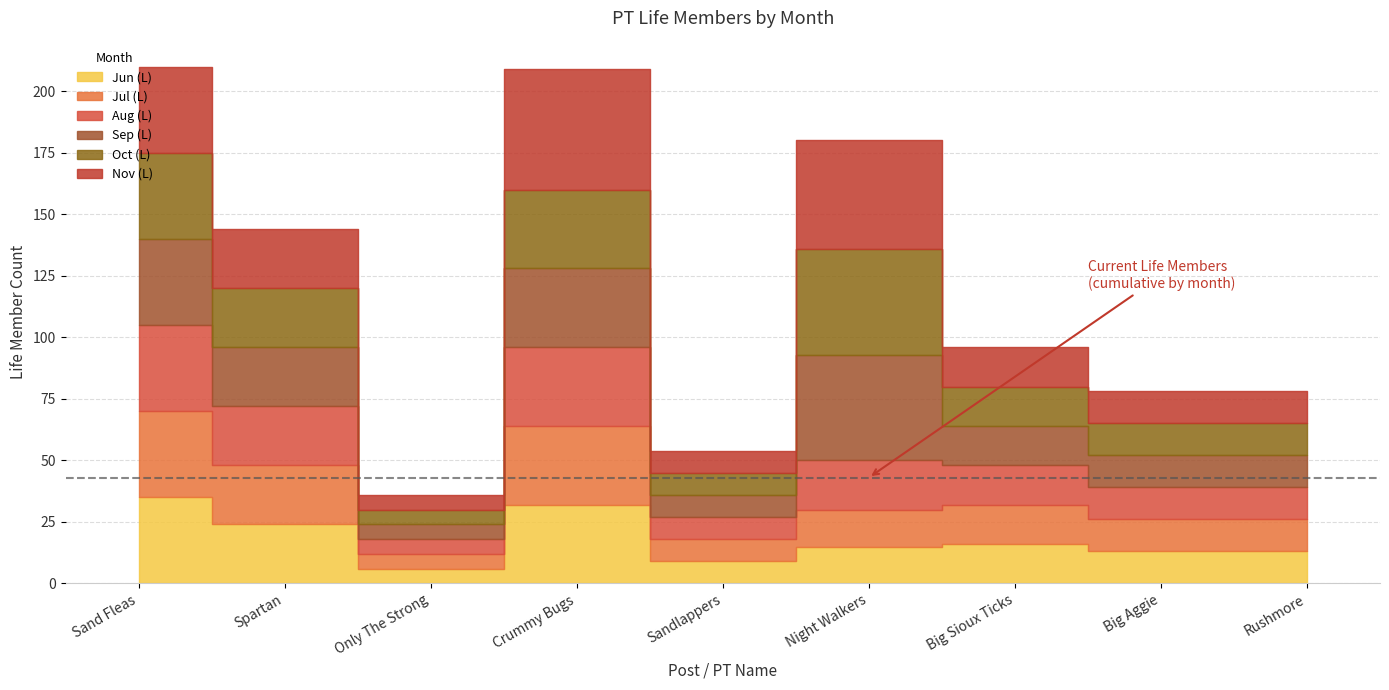

What is the difference between the Aug (L) values at Crummy Bugs and Only The Strong?

26